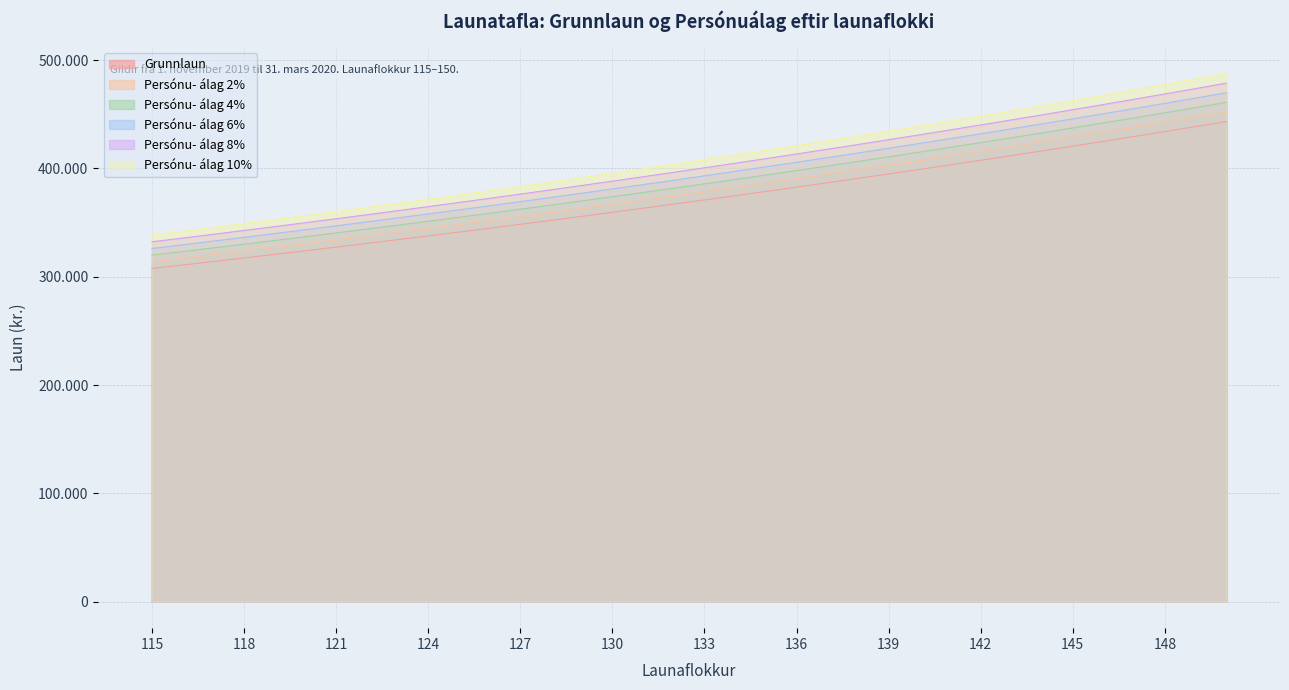

Which series has the largest total across all categories?

Persónu- álag 10%